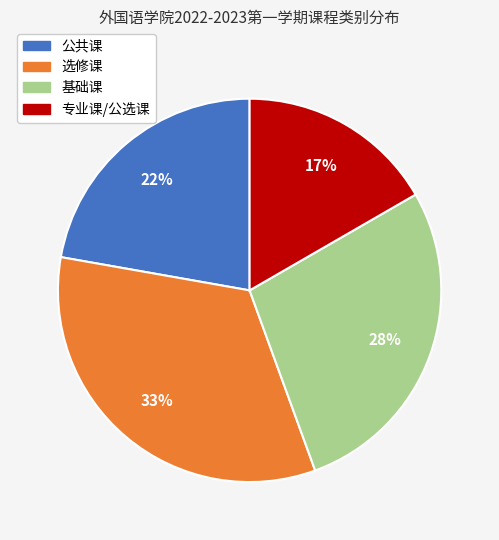

Does 公共课 account for over 50% of the chart?

No